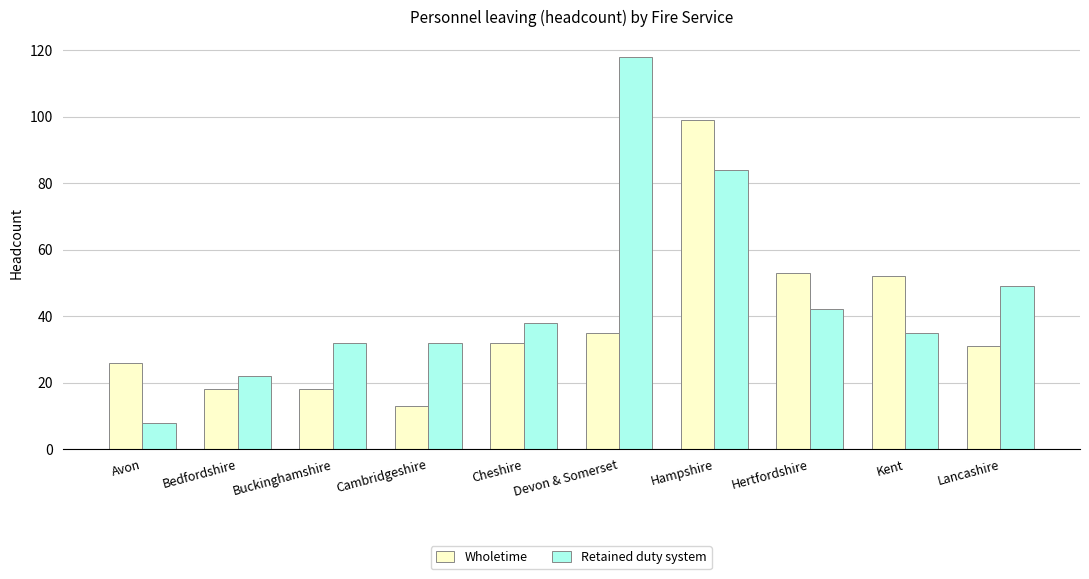

What position from the left is Cambridgeshire?

4